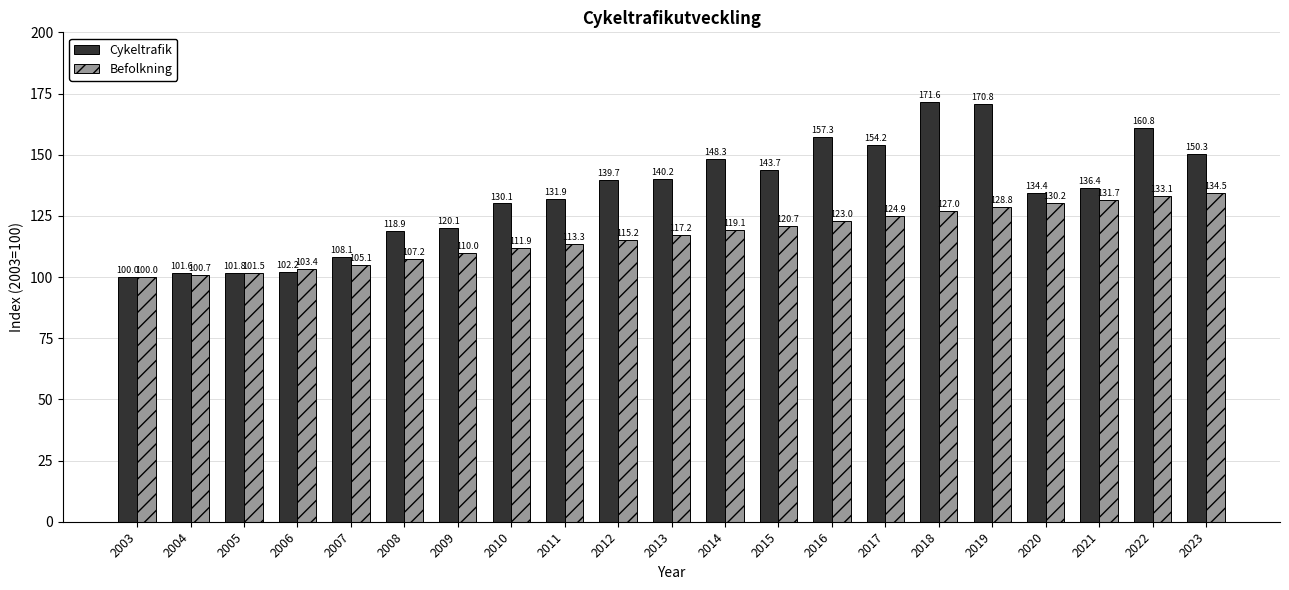

At which label does Cykeltrafik first exceed 136?

2012